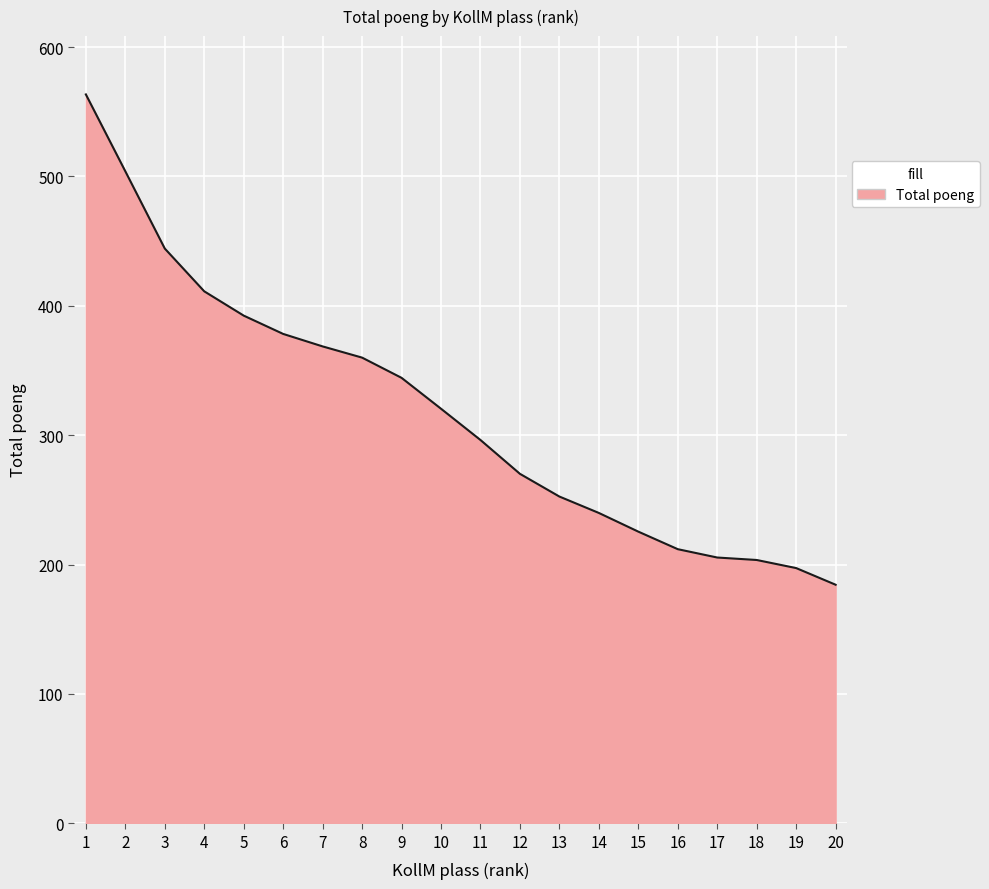

Which label corresponds to the largest value in the chart?

1